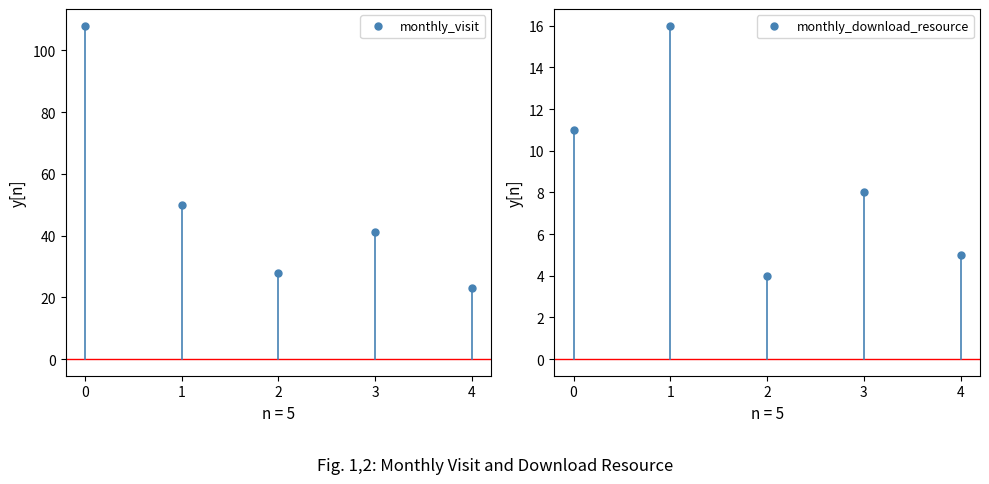

Reading right to left, extract all data points from this chart.

monthly_visit: 4=23	3=41	2=28	1=50	0=108
monthly_download_resource: 4=5	3=8	2=4	1=16	0=11